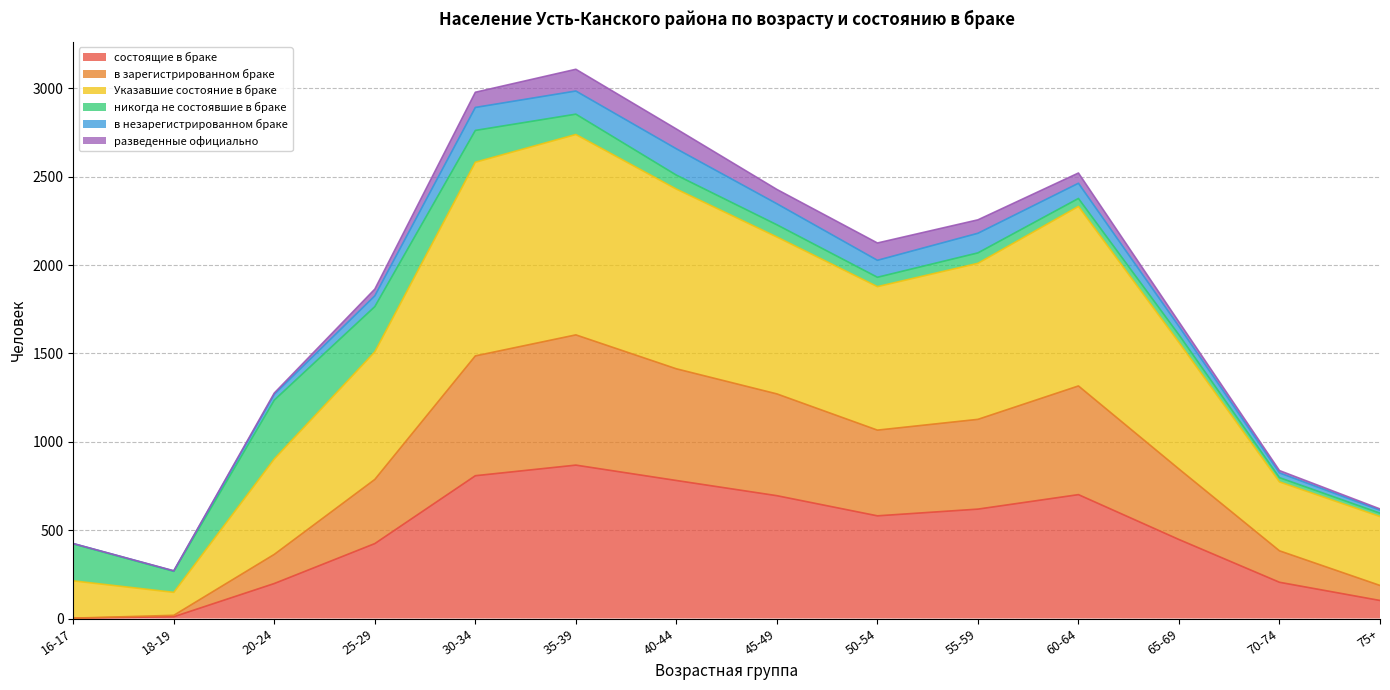

The value of состоящие в браке at 65-69 is 447. True or false?

True